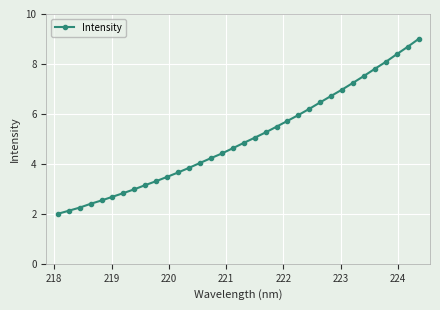

What is the value of the 7th point from the left?

2.8